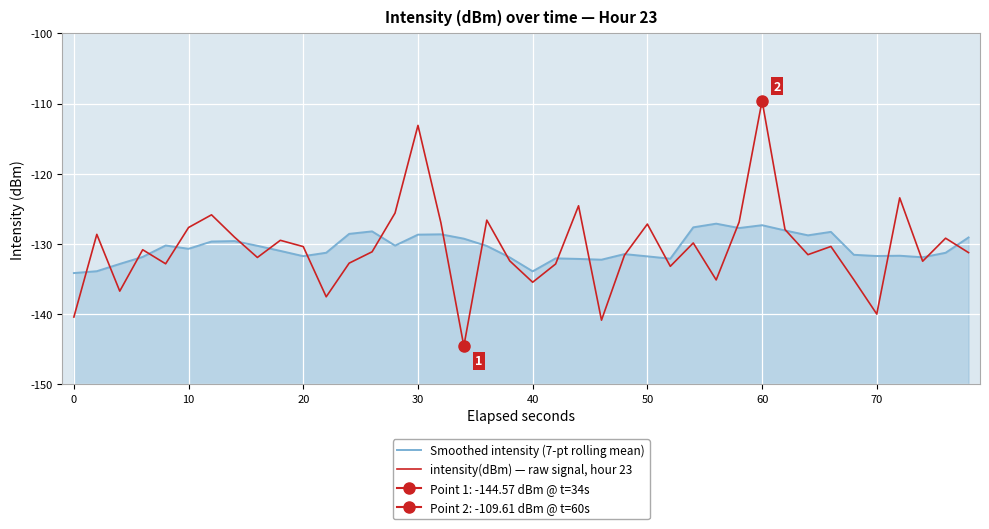

Which series has the widest spread of values?

intensity(dBm) — raw signal, hour 23